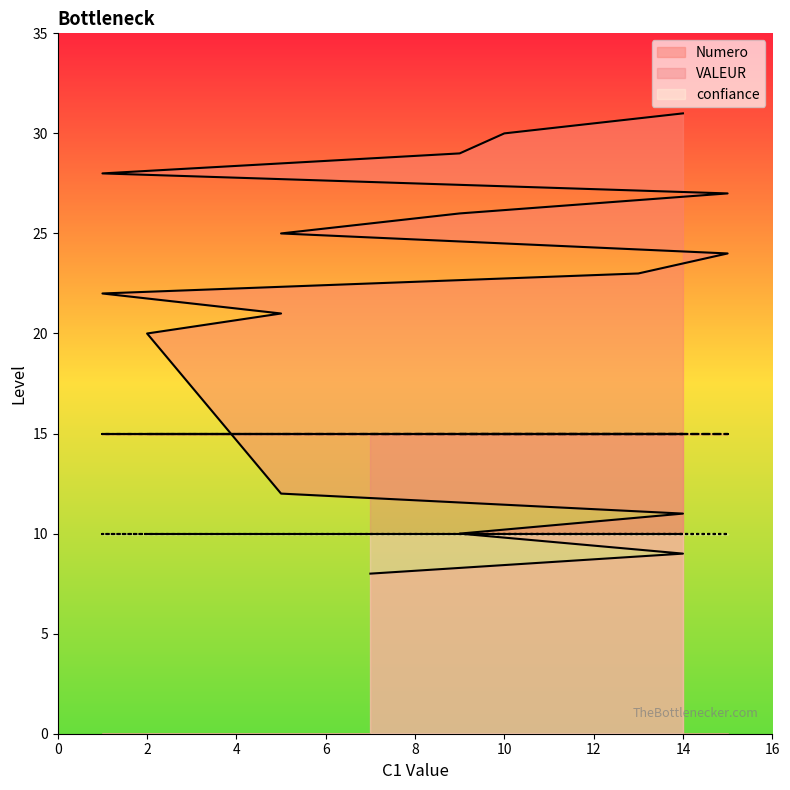

True or false: Numero has a value of 41 at 24.

False